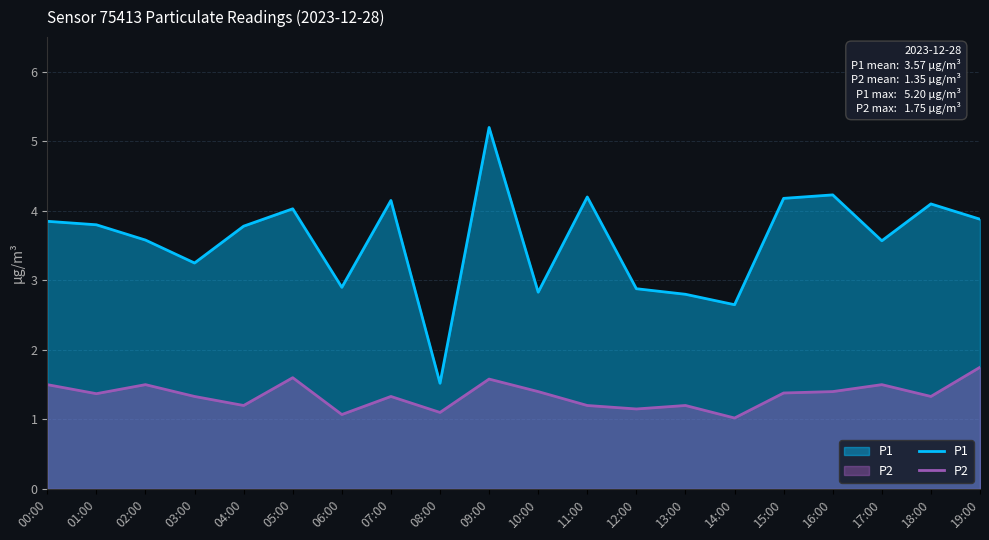

Reading left to right, extract all data points from this chart.

P1: 3.9	3.8	3.6	3.2	3.8	4.0	2.9	4.2	1.5	5.2	2.8	4.2	2.9	2.8	2.6	4.2	4.2	3.6	4.1	3.9
P2: 1.5	1.4	1.5	1.3	1.2	1.6	1.1	1.3	1.1	1.6	1.4	1.2	1.1	1.2	1.0	1.4	1.4	1.5	1.3	1.8